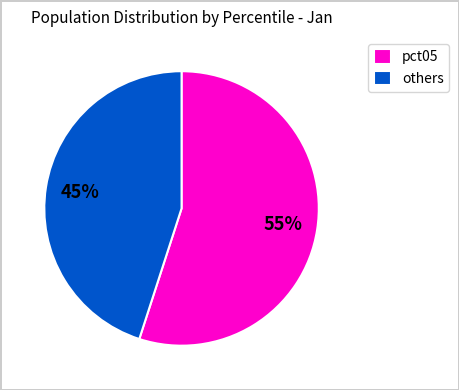

Do others and pct05 together represent more than half of the pie?

Yes